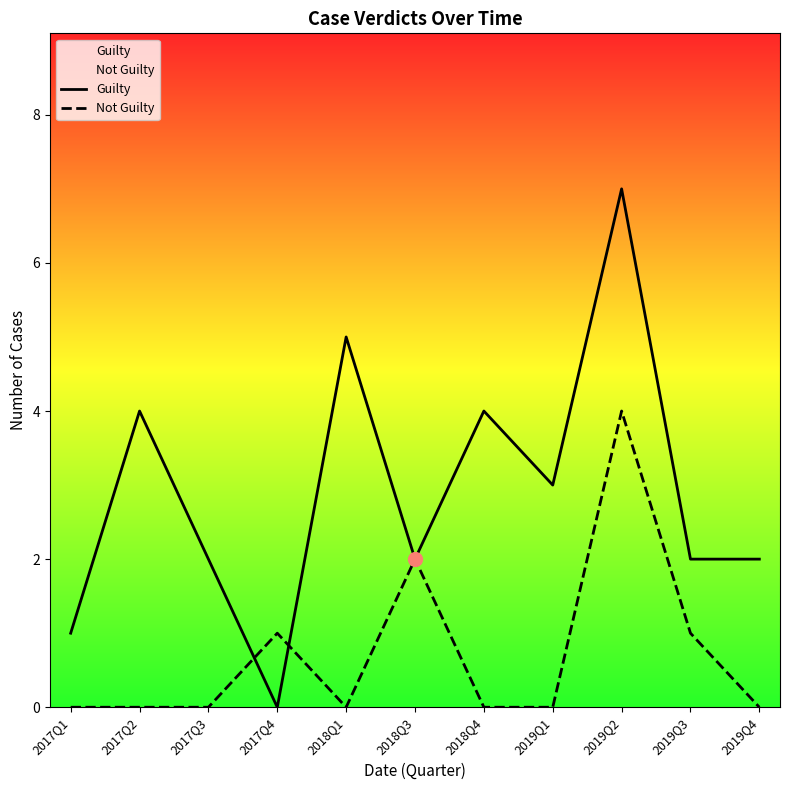

At which label does Guilty reach its peak?

2019Q2